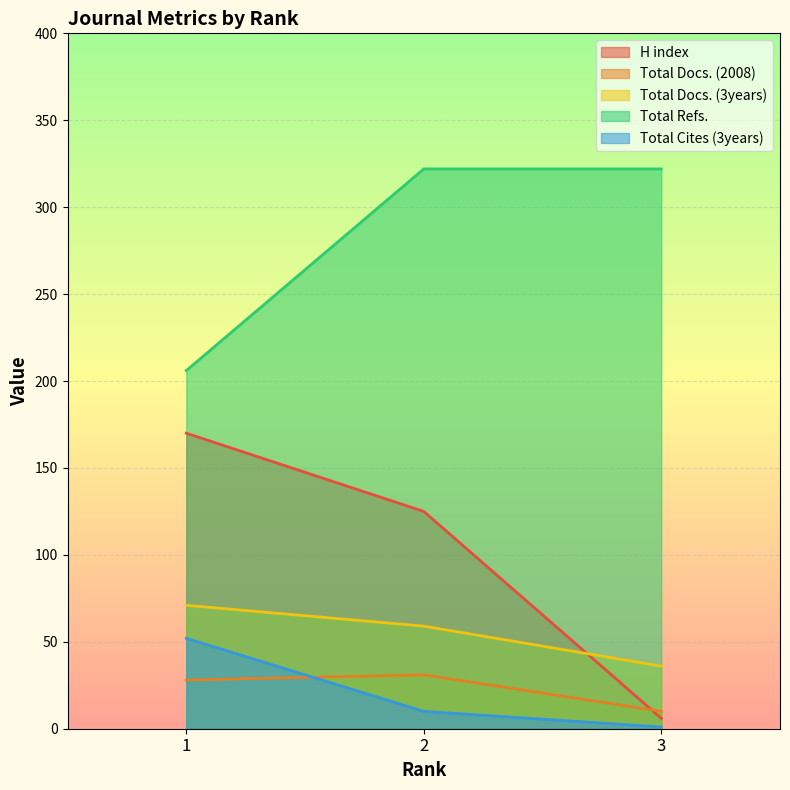

Is the value of Total Docs. (3years) at 3 greater than the value of Total Docs. (2008) at 3?

Yes